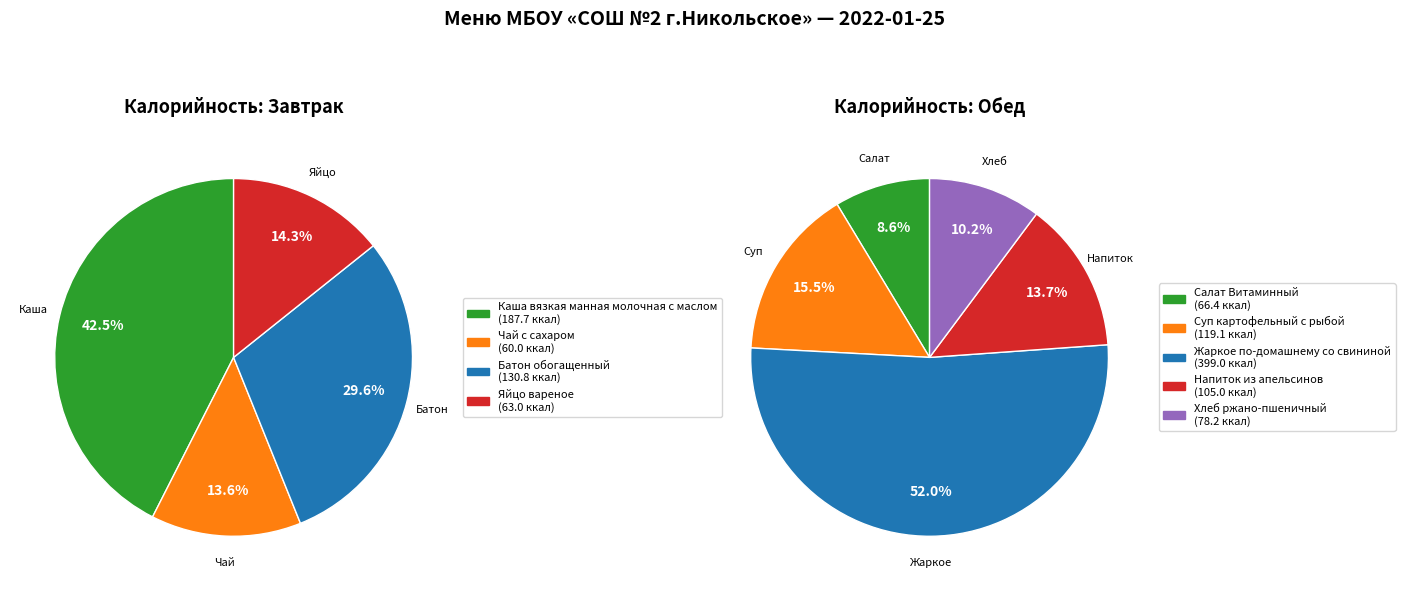

What is the change in value from Каша вязкая манная молочная с маслом to Жаркое по-домашнему со свининой?

+211.3